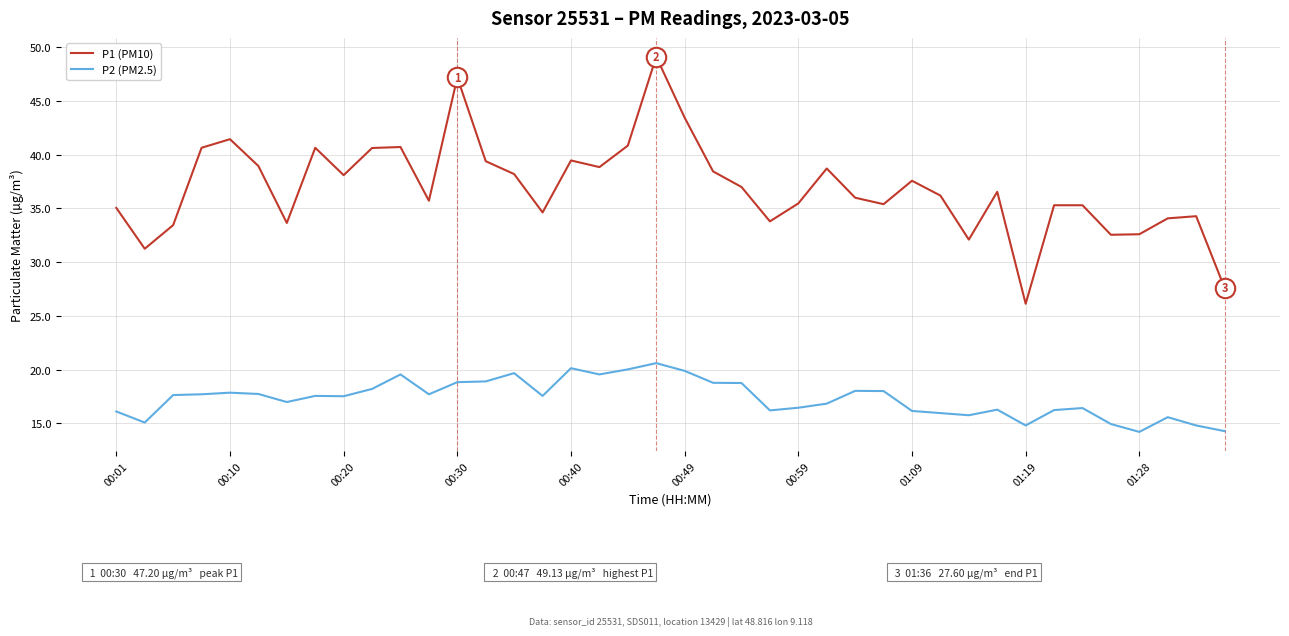

Which series has the largest range (max minus min)?

P1 (PM10)